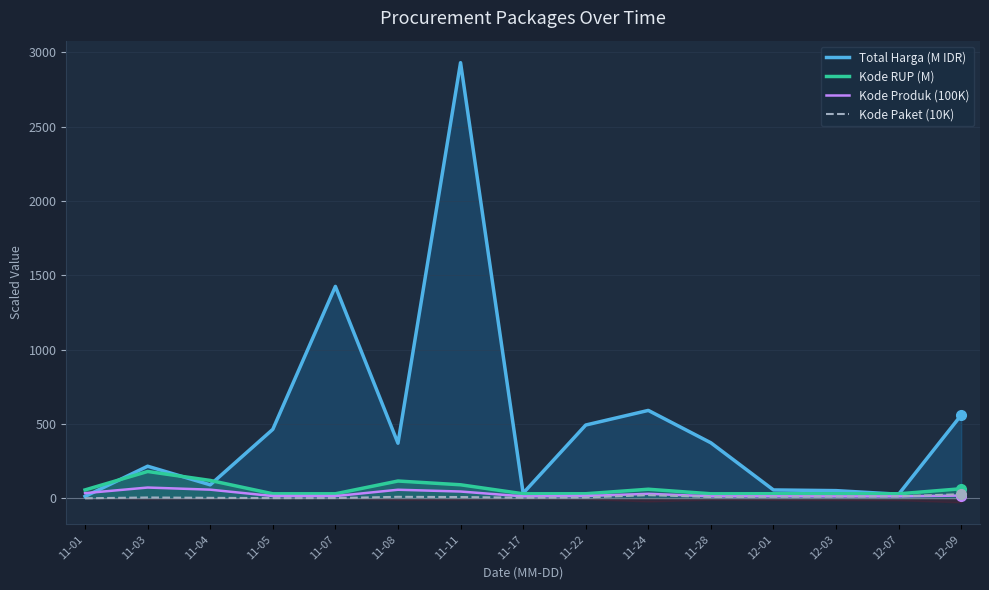

Where is the first local minimum for Total Harga (M IDR)?

11-04